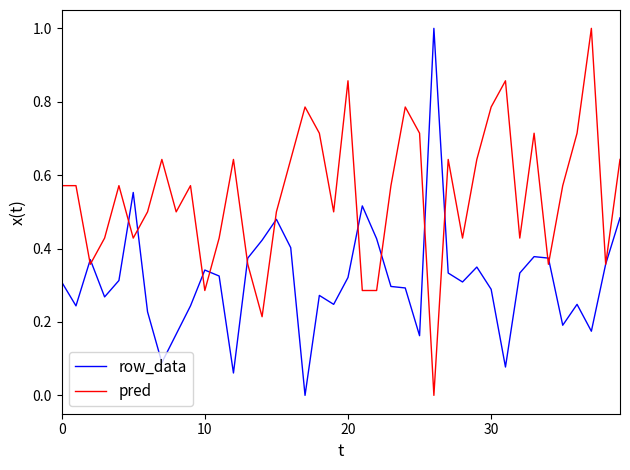

Does the chart display data point markers on the line(s)?

No